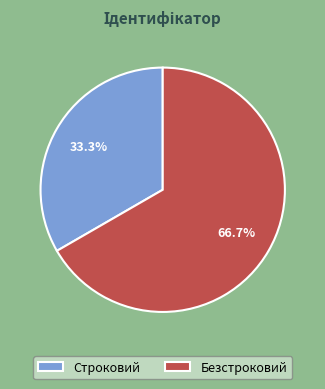

What percentage do Строковий and Безстроковий together represent?

100.0%